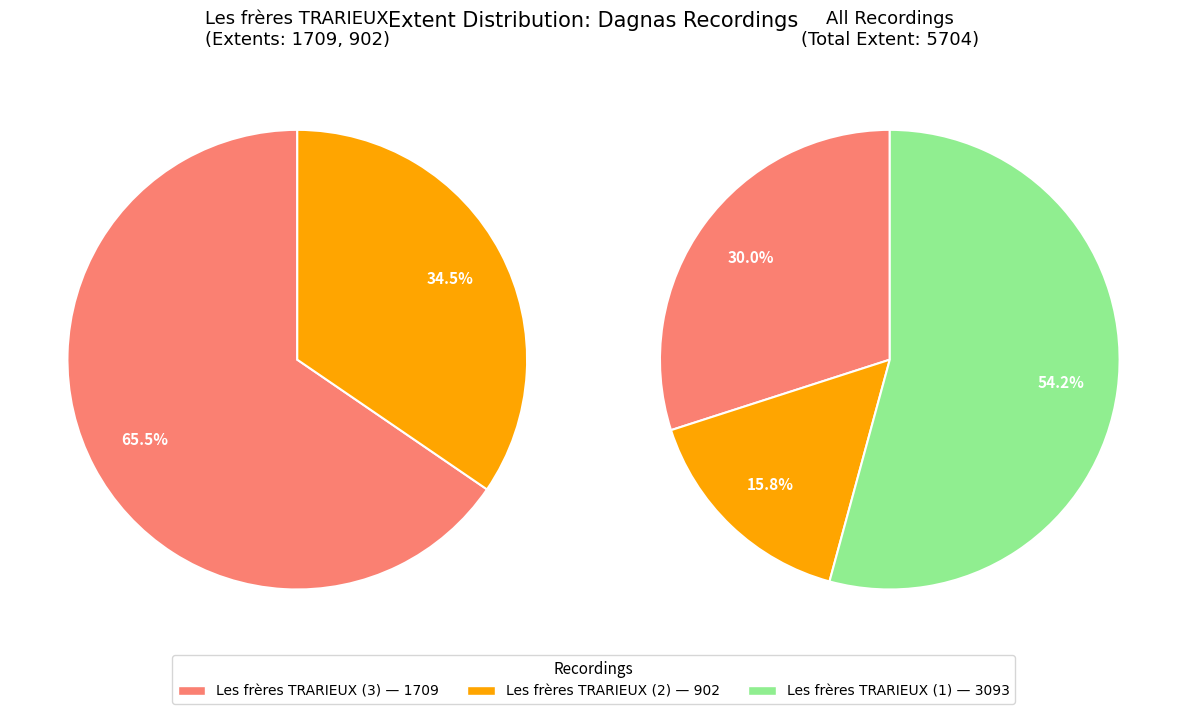

What is the smallest slice in the pie chart?

Les frères TRARIEUX (2)